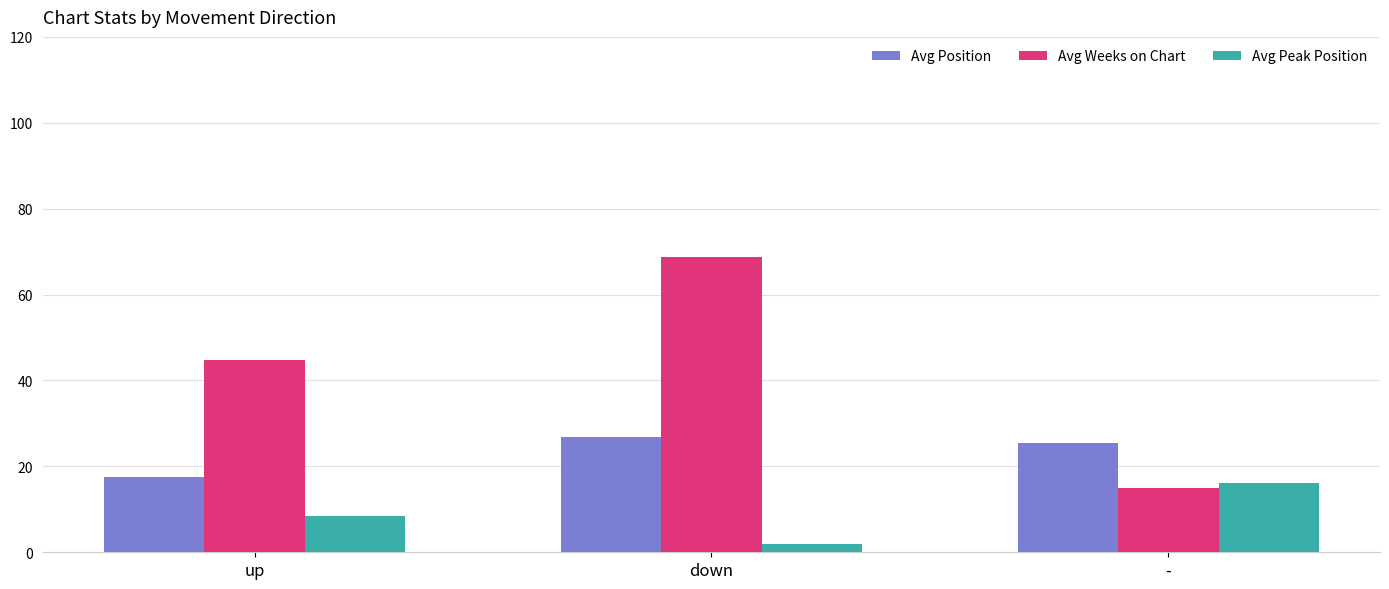

Is it true that Avg Weeks on Chart equals 44.8 at up?

True